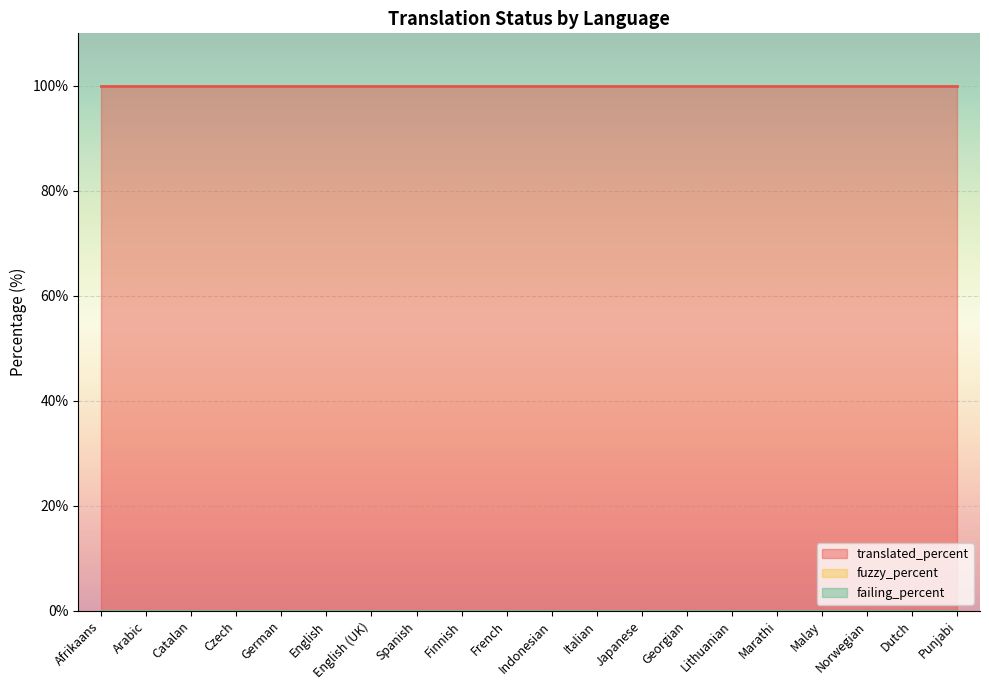

Between Dutch and Punjabi, which series saw the biggest shift?

translated_percent